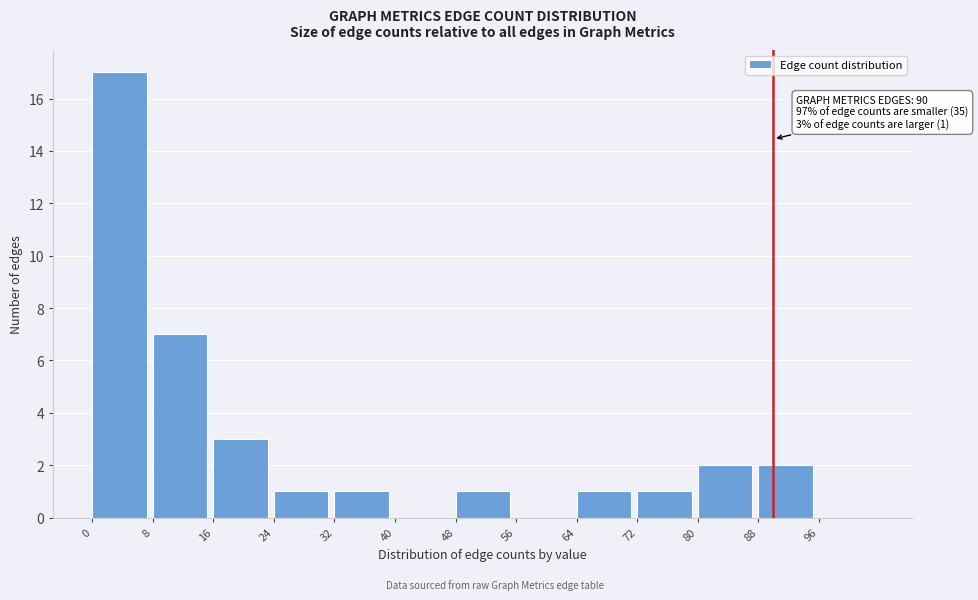

Which range on the x-axis has the tallest bar?

0 to 8